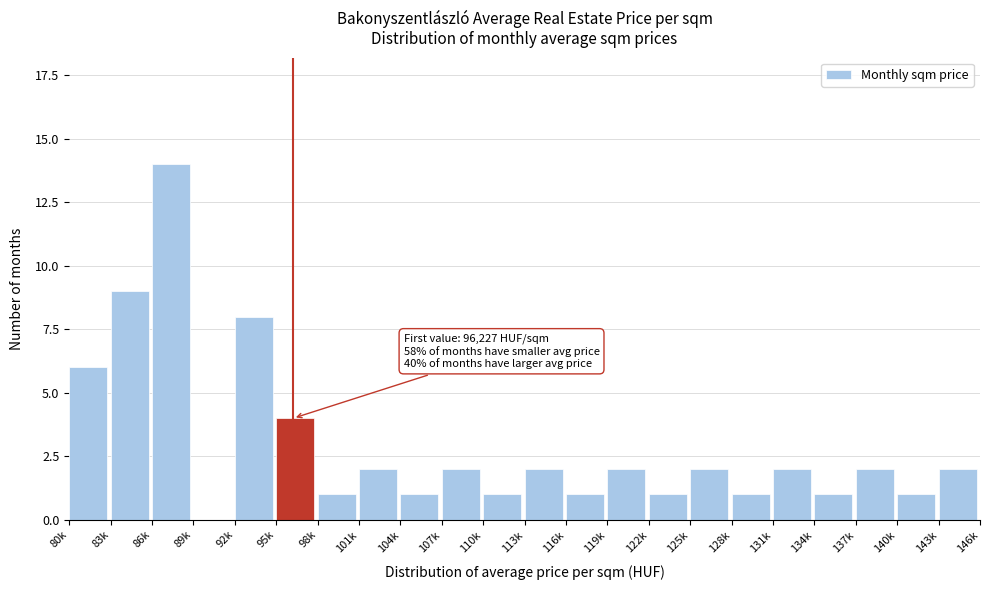

Reading left to right, extract all data points from this chart.

80k=6	83k=9	86k=14	89k=0	92k=8	95k=4	98k=1	101k=2	104k=1	107k=2	110k=1	113k=2	116k=1	119k=2	122k=1	125k=2	128k=1	131k=2	134k=1	137k=2	140k=1	143k=2